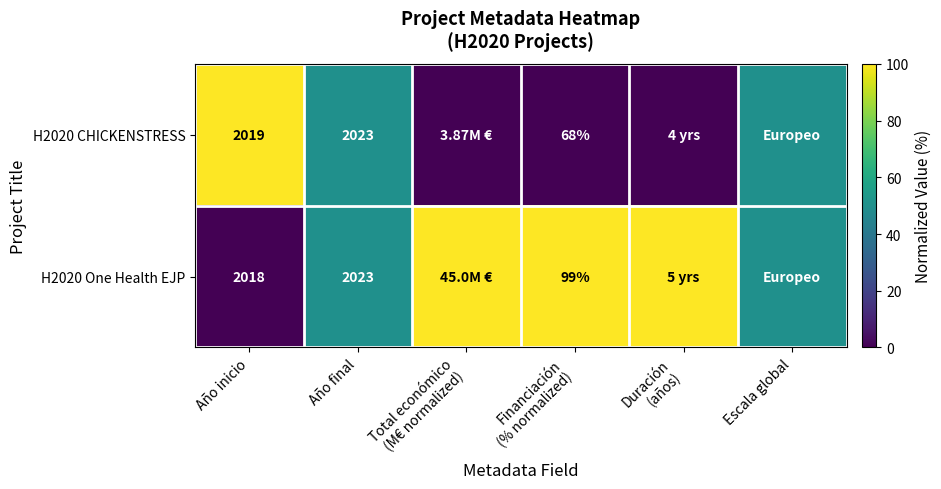

Between Año final and Duración
(años), which is larger?

Año final